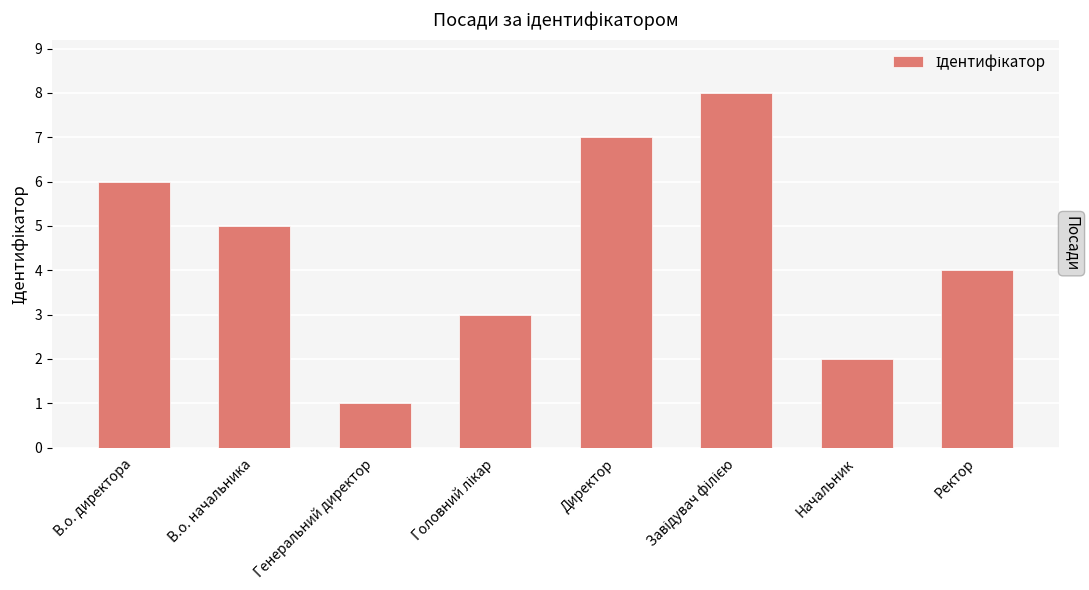

Is it true that the value at Головний лікар is 5?

False